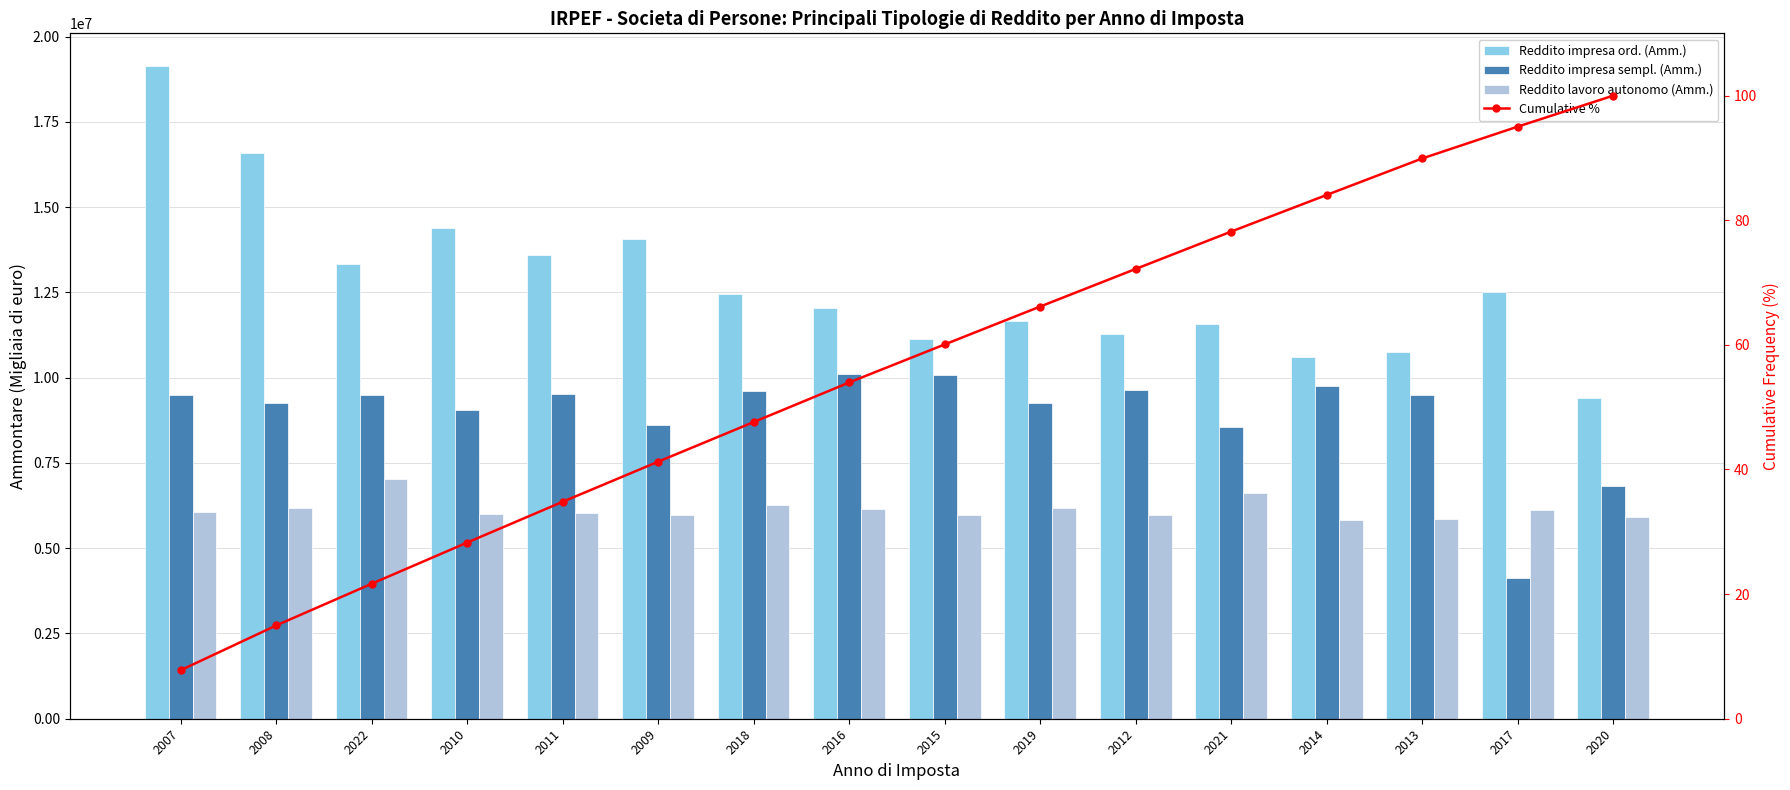

What is the sum of the Reddito lavoro autonomo (Amm.) values at 2017 and 2019?

12308948.0